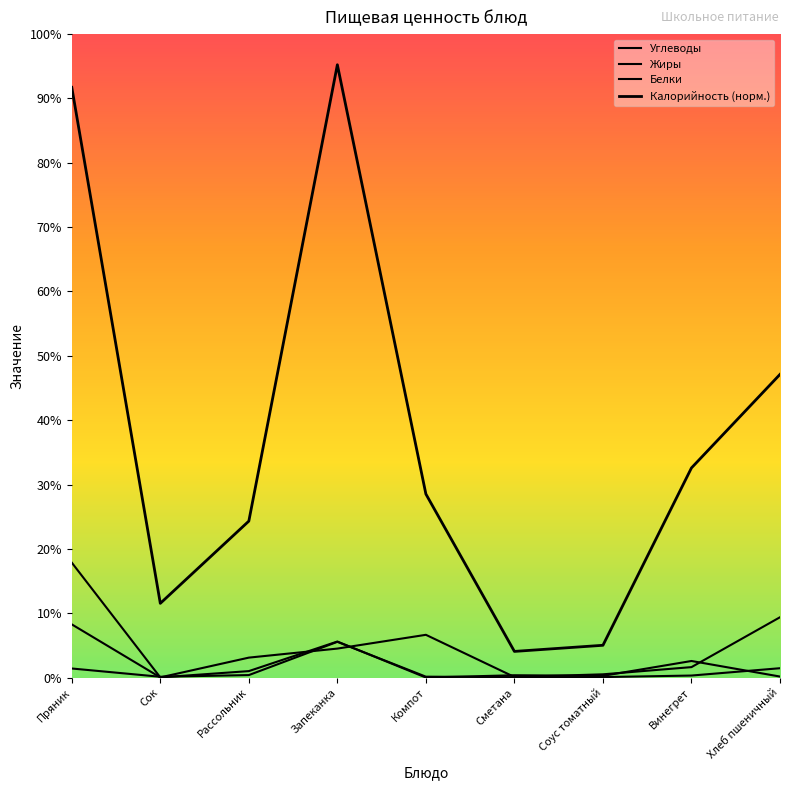

How many values in the Жиры series are below 1?

3